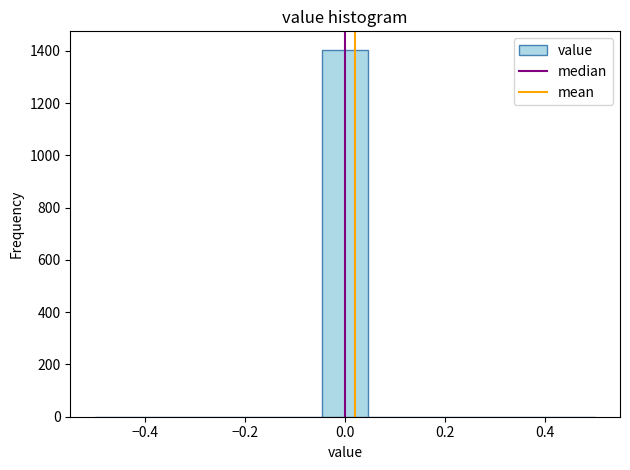

What is the height of the bar covering -0.04 to 0.04 on the x-axis? Neither the bar edges nor the heights are printed on the chart, so give them approximately, as read against the axes.

1400